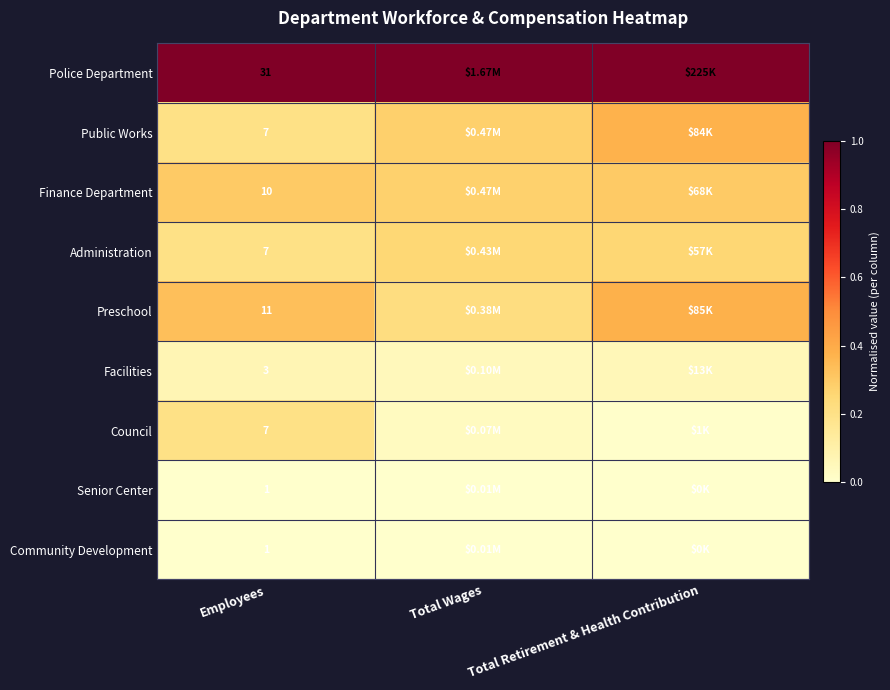

At which label is Finance Department closest to 0?

Total Wages